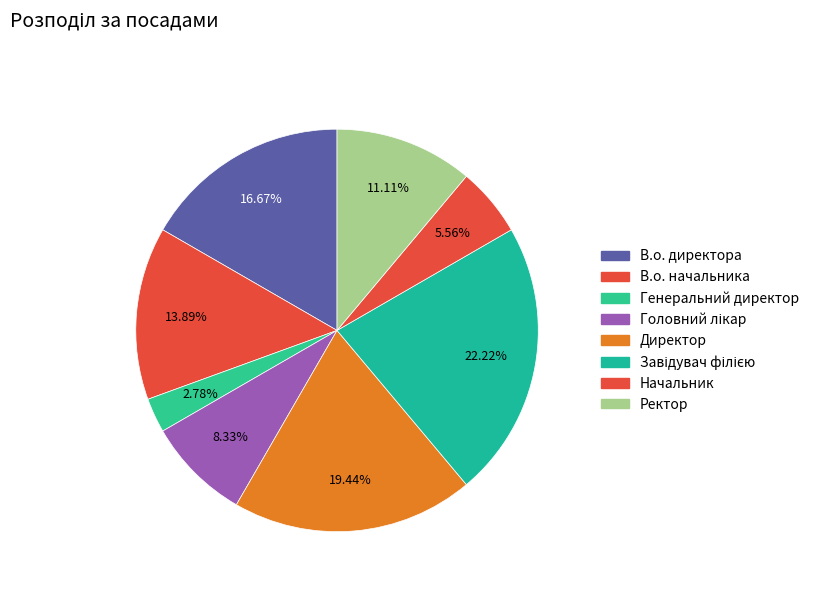

To the nearest percent, what is the average slice percentage?

12%